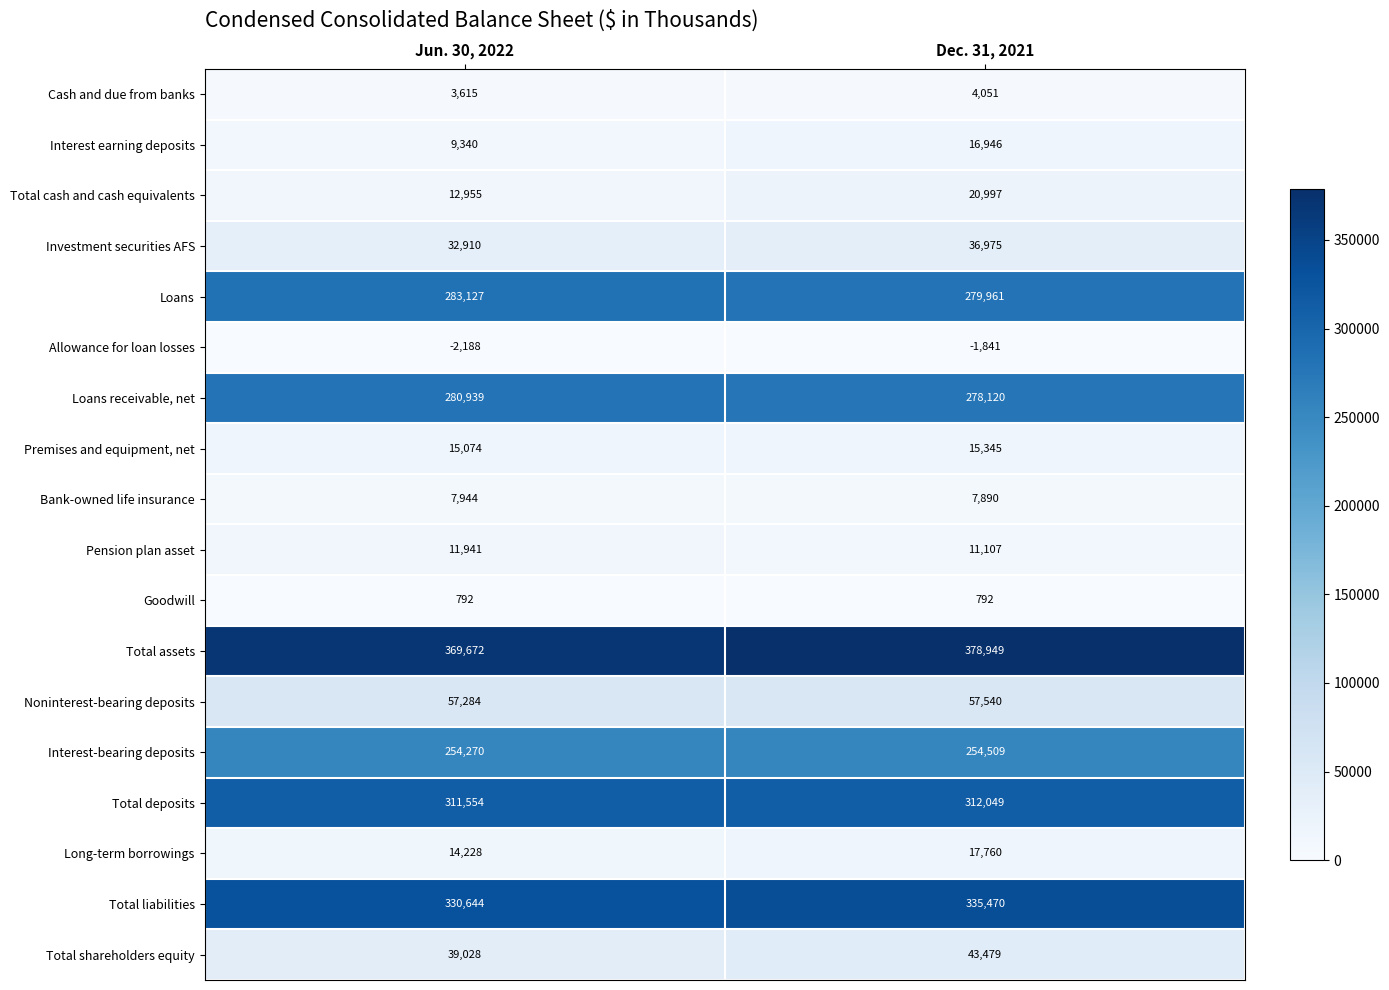

Which series changed the most between Jun. 30, 2022 and Dec. 31, 2021?

Total assets